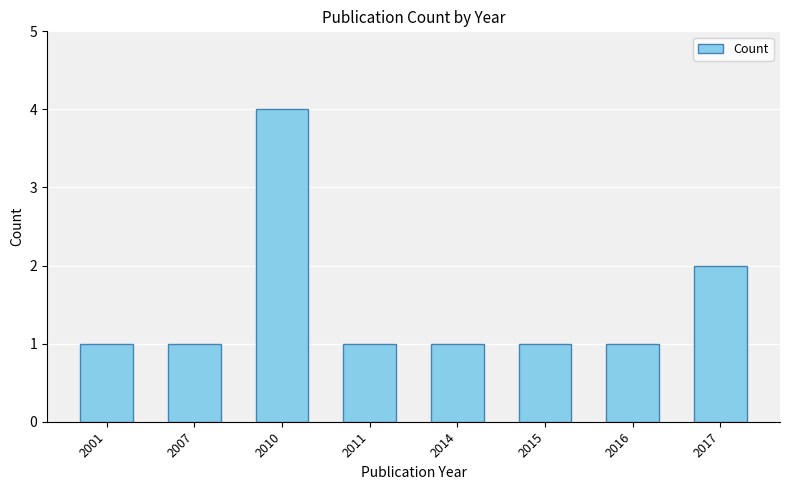

Is it true that the value at 2001 is 1?

True